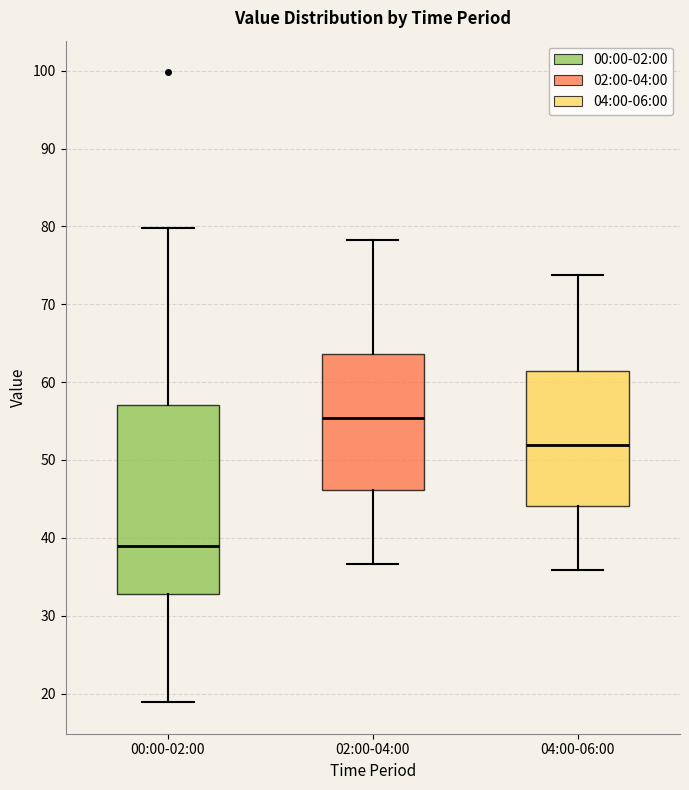

Reading left to right, transcribe this box plot: for each box, give where its median line is, the range the box spans, and where its two whiskers end, as read against the y-axis. The values are not printed on the chart, so give them approximately, as read against the axis.

00:00-02:00: median 39, box 33 to 57, whiskers 19 to 80
02:00-04:00: median 55, box 46 to 64, whiskers 37 to 78
04:00-06:00: median 52, box 44 to 61, whiskers 36 to 74